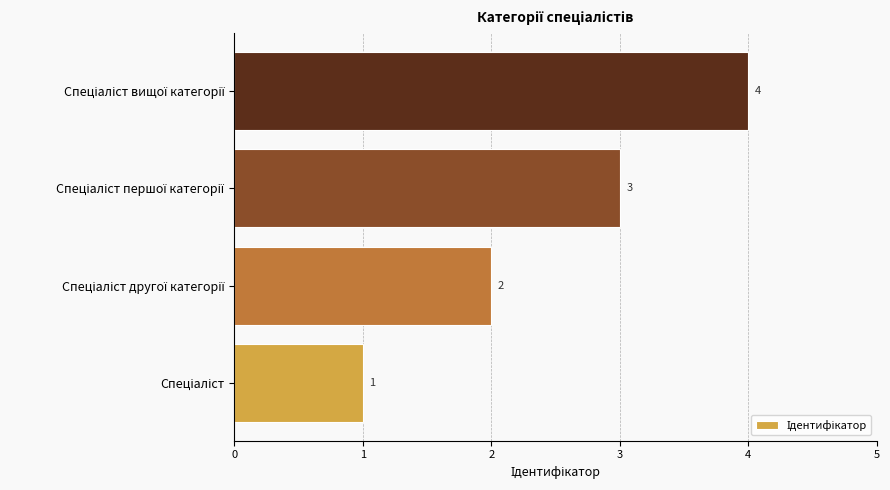

What is the difference between the maximum and minimum values?

3